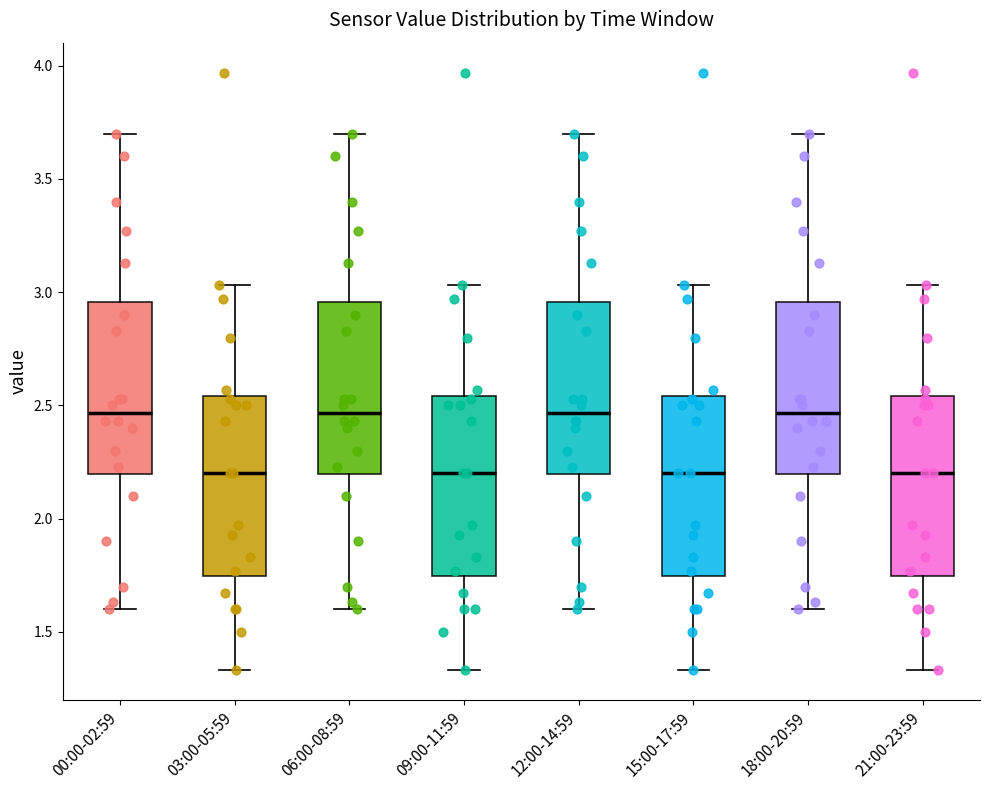

Reading left to right, read every box against the y-axis: the position of its median line, the range the box covers, and the ends of its whiskers. The values are not printed on the chart, so give them approximately, as read against the axis.

00:00-02:59: median 2.45, box 2.20 to 2.95, whiskers 1.60 to 3.70
03:00-05:59: median 2.20, box 1.75 to 2.55, whiskers 1.35 to 3.05
06:00-08:59: median 2.45, box 2.20 to 2.95, whiskers 1.60 to 3.70
09:00-11:59: median 2.20, box 1.75 to 2.55, whiskers 1.35 to 3.05
12:00-14:59: median 2.45, box 2.20 to 2.95, whiskers 1.60 to 3.70
15:00-17:59: median 2.20, box 1.75 to 2.55, whiskers 1.35 to 3.05
18:00-20:59: median 2.45, box 2.20 to 2.95, whiskers 1.60 to 3.70
21:00-23:59: median 2.20, box 1.75 to 2.55, whiskers 1.35 to 3.05